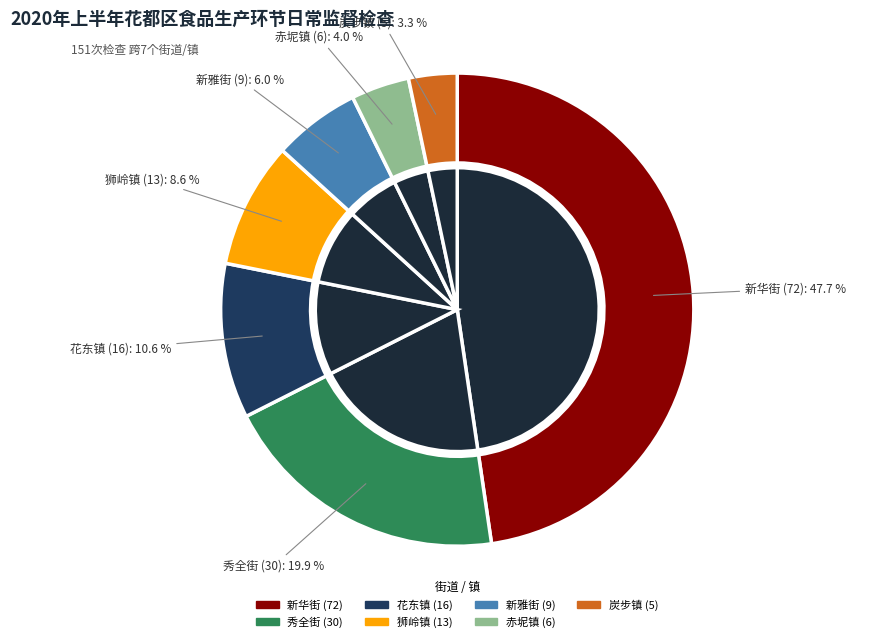

What percentage do 新雅街 and 新华街 together represent?

53.6%